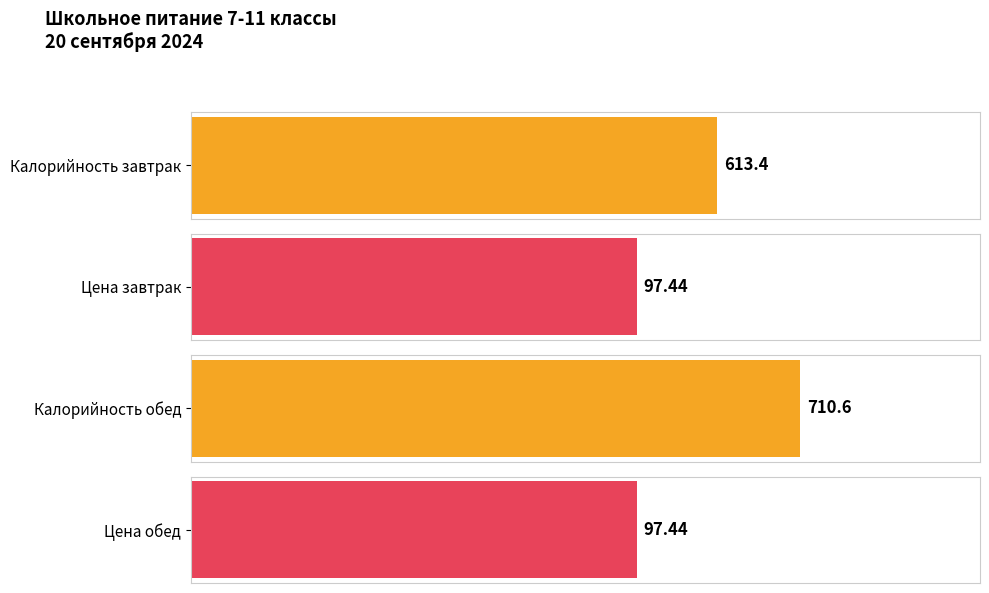

How many bars are there in total?

4